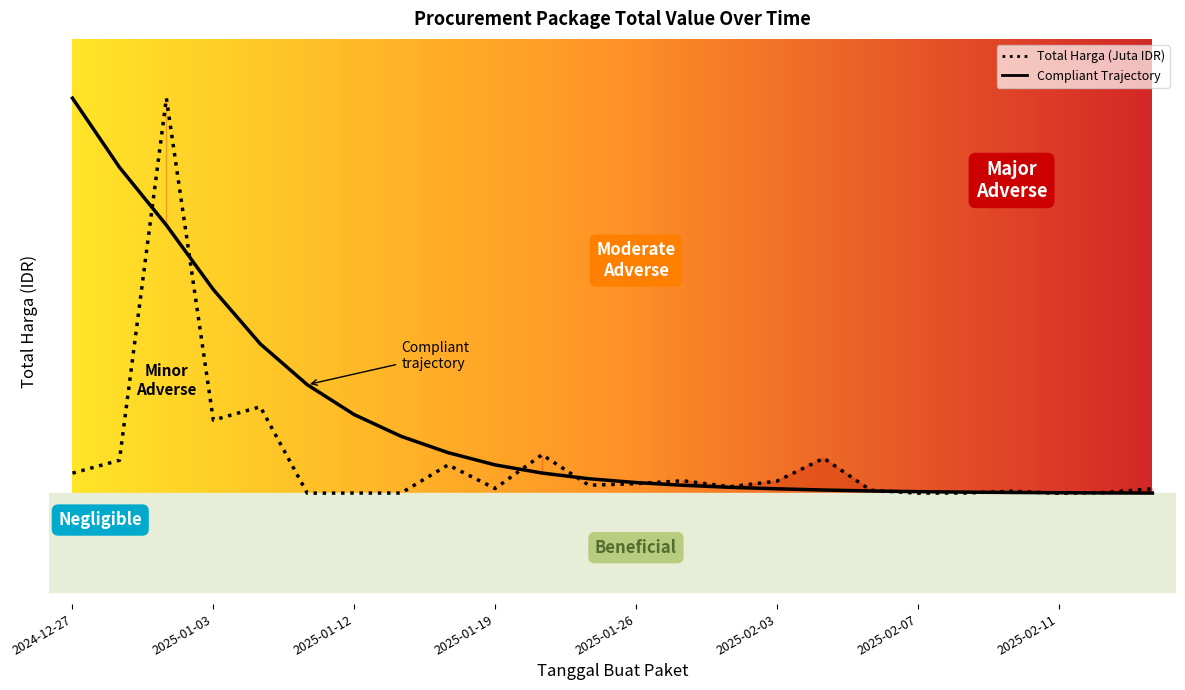

What is the label of the 14th point from the left?

2025-01-30